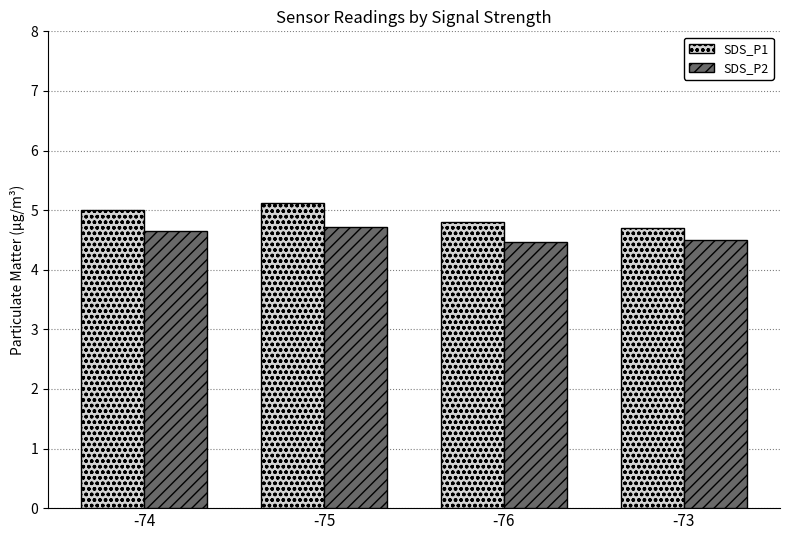

What is the label of the 4th bar from the left?

-73